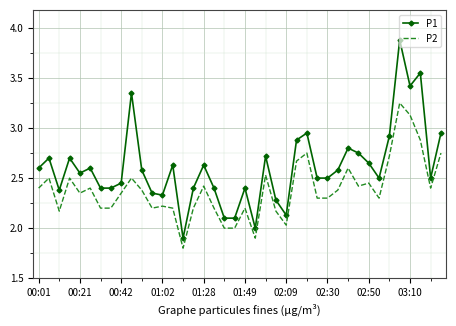

Rank the series by their average value, from lowest to highest.

P2, P1